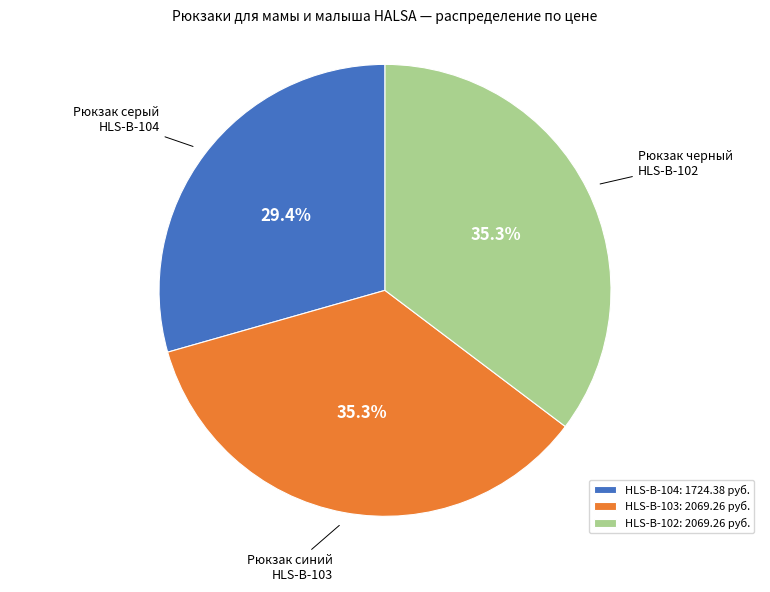

Approximately how many times larger is the value at HLS-B-103 compared to HLS-B-102?

1.0